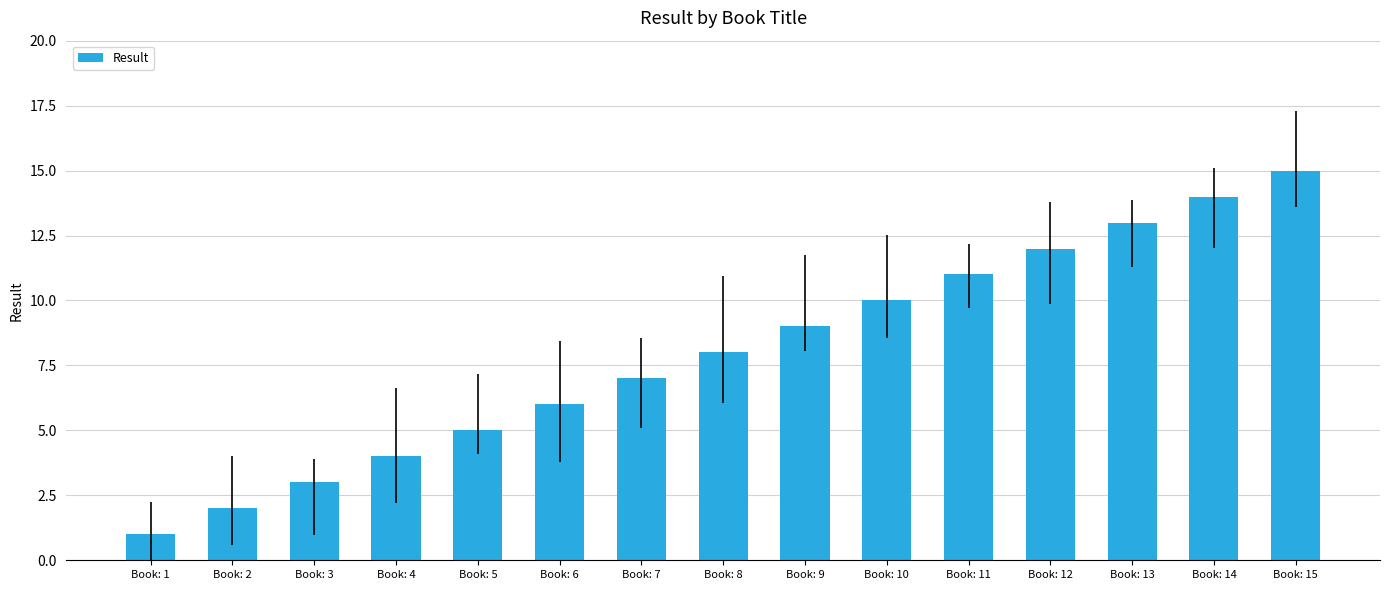

Reading left to right, extract all data points from this chart.

Book: 1=1	Book: 2=2	Book: 3=3	Book: 4=4	Book: 5=5	Book: 6=6	Book: 7=7	Book: 8=8	Book: 9=9	Book: 10=10	Book: 11=11	Book: 12=12	Book: 13=13	Book: 14=14	Book: 15=15